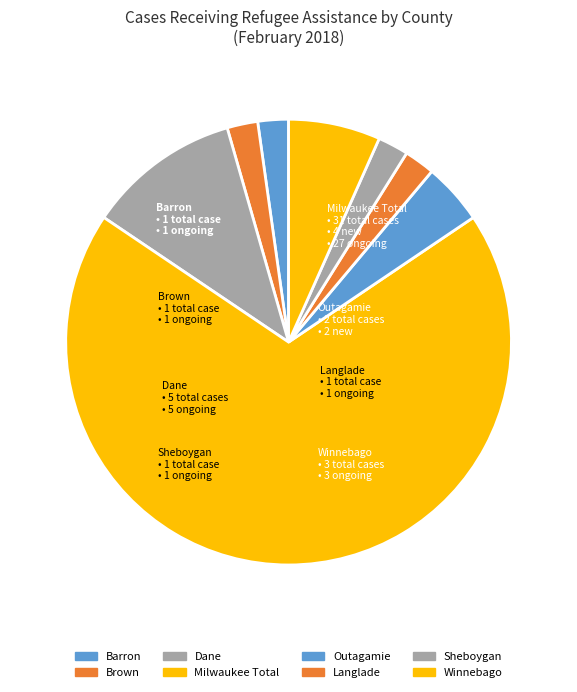

Count the number of slices in the pie.

8